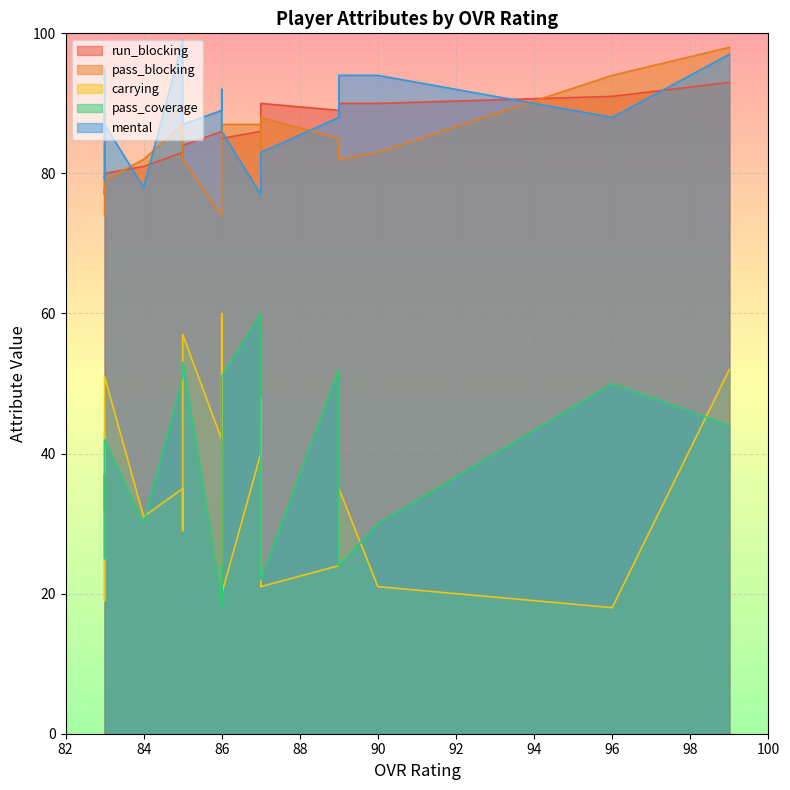

Between 86 and 89, which is larger?

89